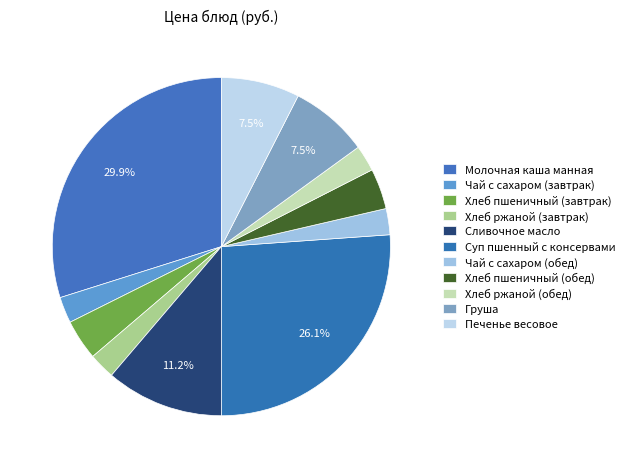

True or false: Суп пшенный с консервами accounts for 15% of the total.

False